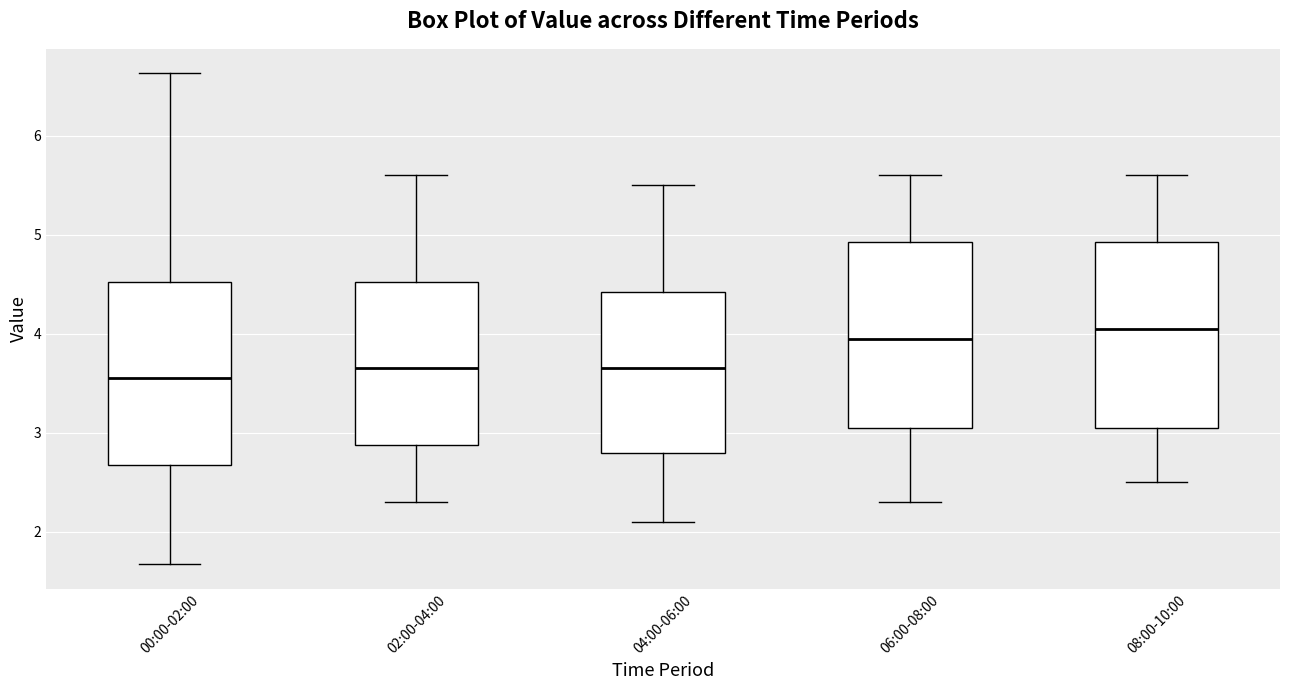

Reading left to right, transcribe this box plot: for each box, give where its median line is, the range the box spans, and where its two whiskers end, as read against the y-axis. The values are not printed on the chart, so give them approximately, as read against the axis.

00:00-02:00: median 3.6, box 2.7 to 4.5, whiskers 1.7 to 6.6
02:00-04:00: median 3.7, box 2.9 to 4.5, whiskers 2.3 to 5.6
04:00-06:00: median 3.7, box 2.8 to 4.4, whiskers 2.1 to 5.5
06:00-08:00: median 4.0, box 3.1 to 4.9, whiskers 2.3 to 5.6
08:00-10:00: median 4.1, box 3.1 to 4.9, whiskers 2.5 to 5.6